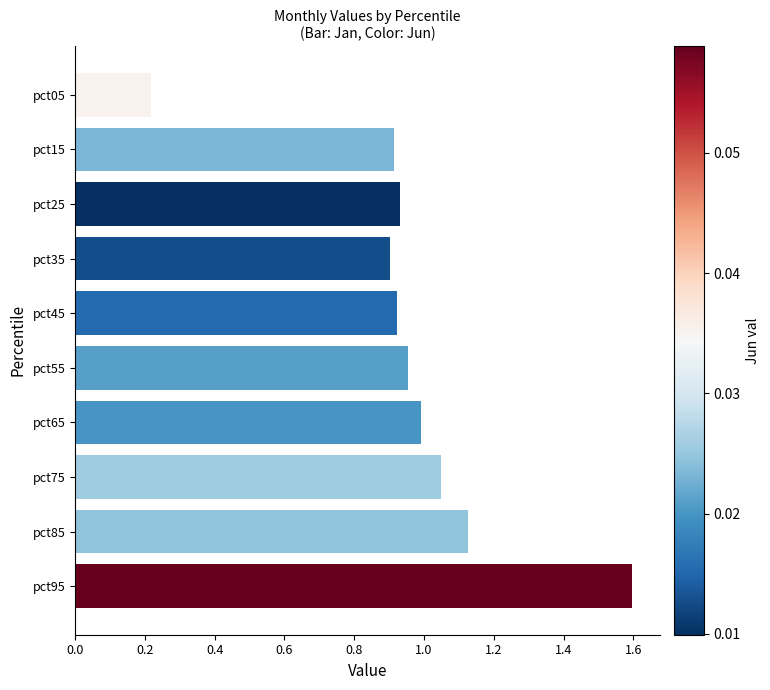

What is the change in value from pct05 to pct85?

+0.9